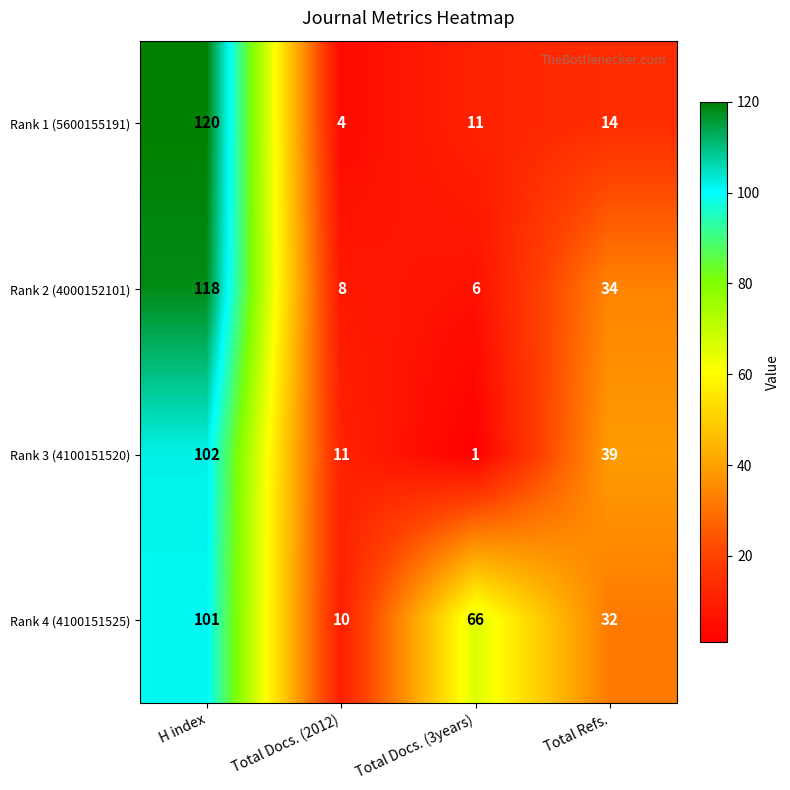

At which label does Rank 4 (4100151525) reach its minimum?

Total Docs. (2012)